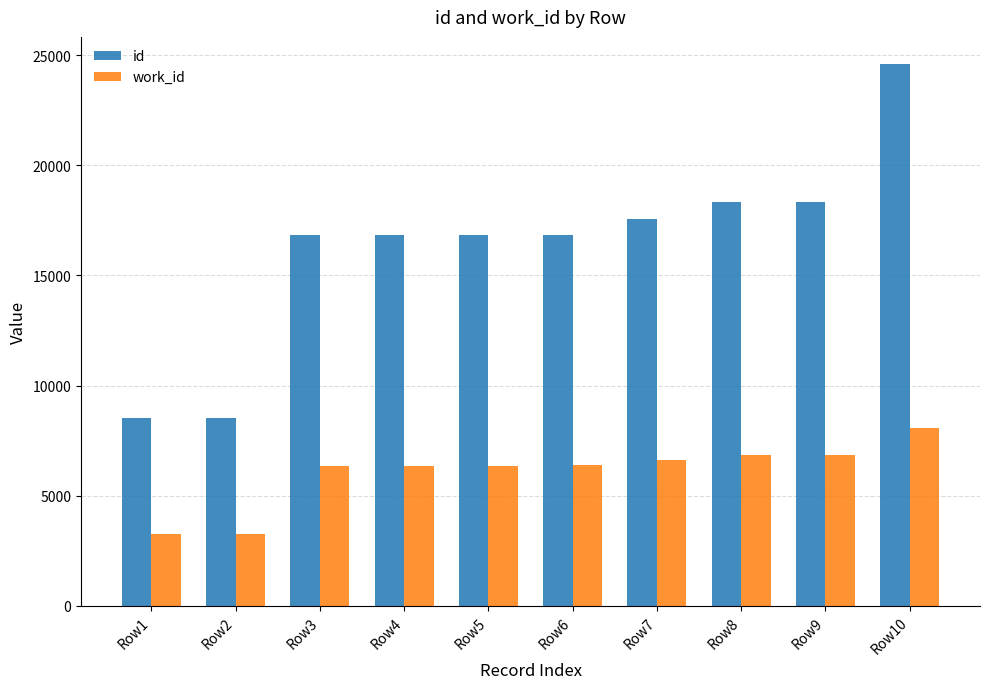

List the series in order of their peak value, highest first.

id, work_id